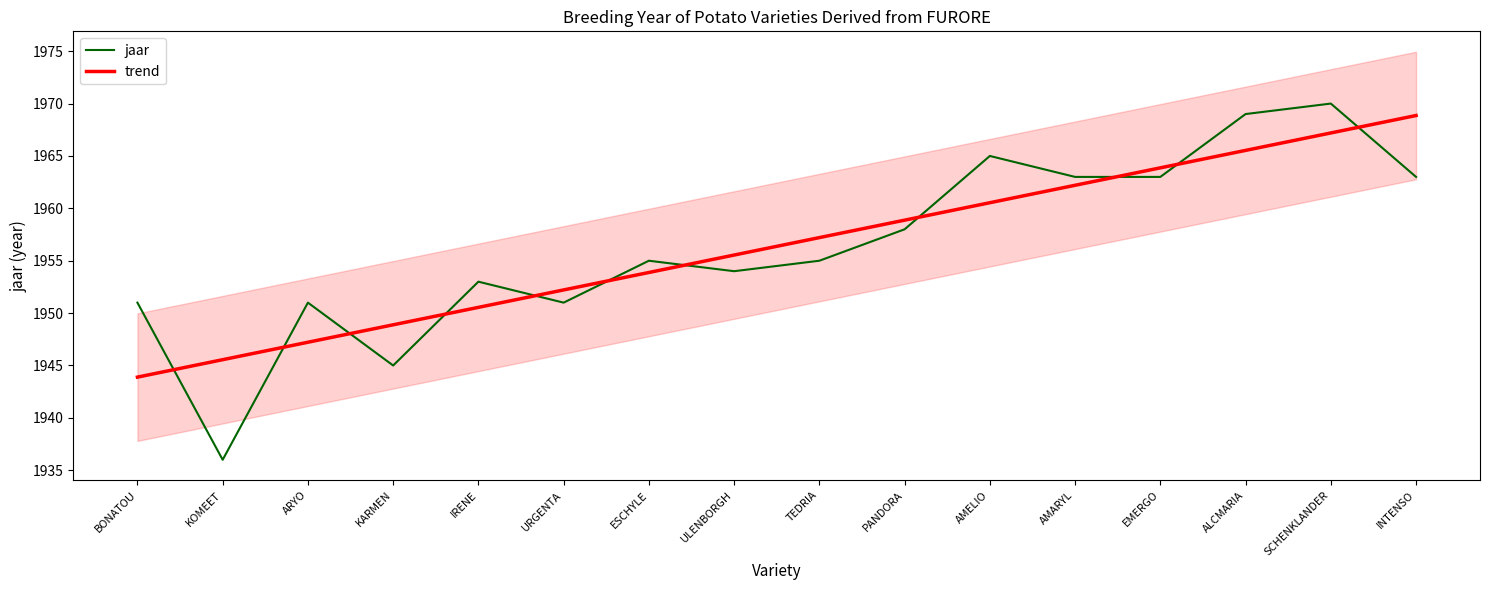

The jaar series shows 1936.0 at KOMEET. True or false?

True